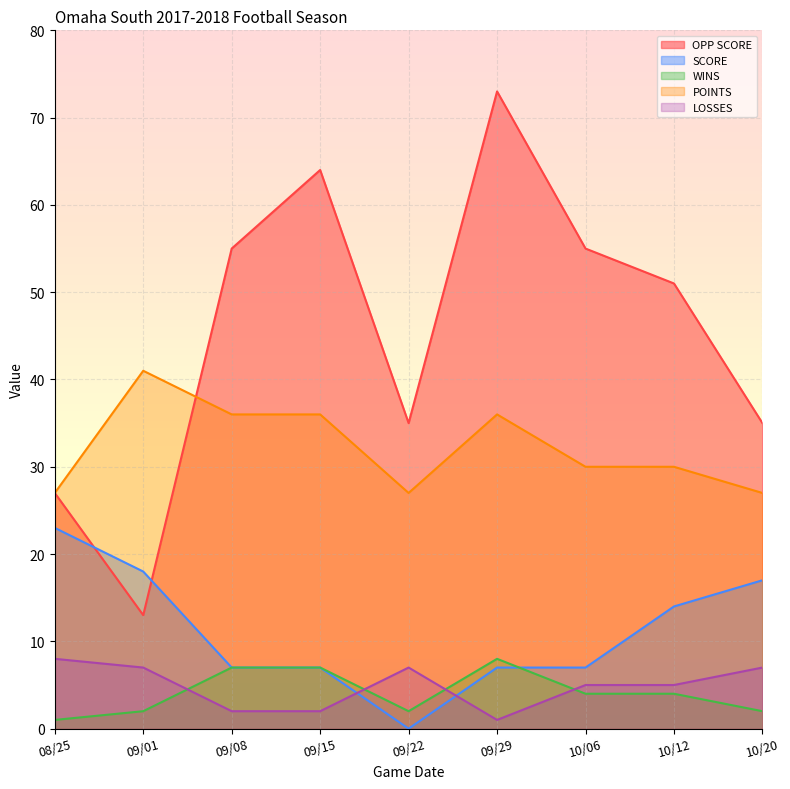

What is the highest value of the LOSSES series?

8